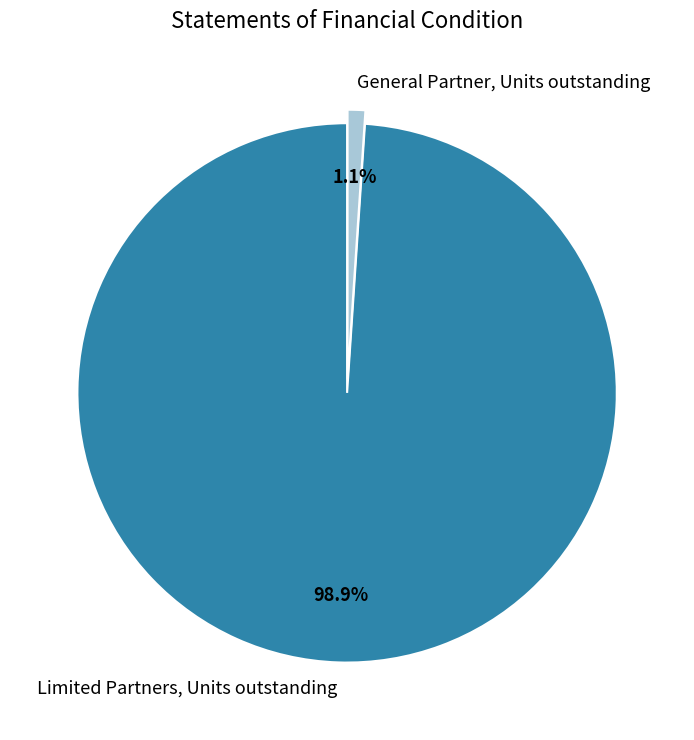

Rank the categories by value from lowest to highest.

General Partner, Units outstanding, Limited Partners, Units outstanding